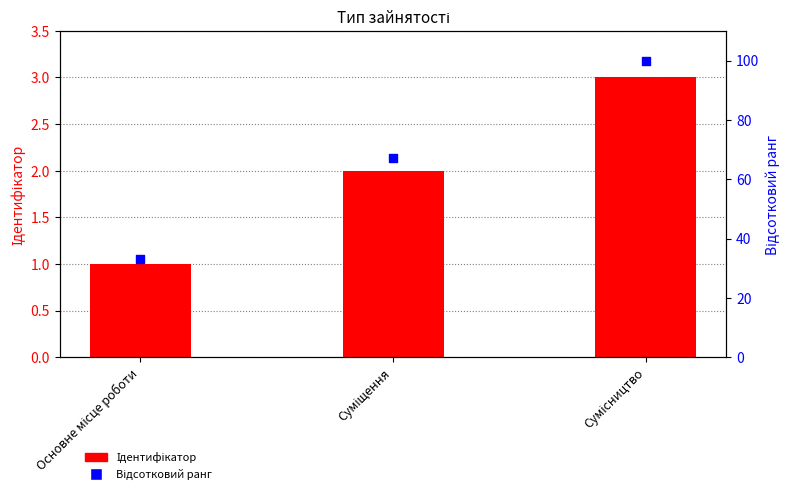

Which series has the widest spread of Y values?

Відсотковий ранг